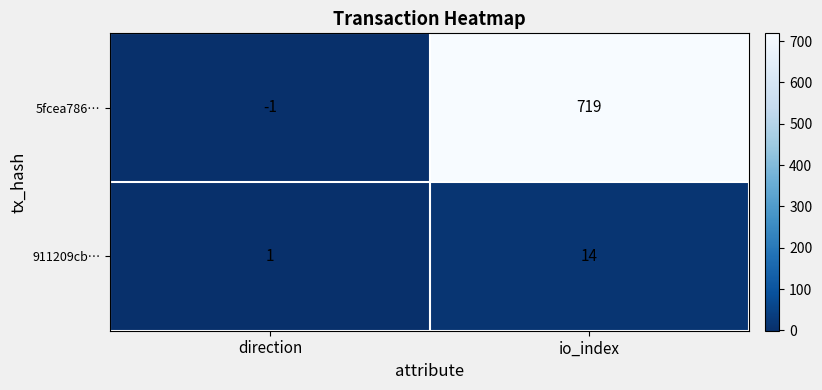

Which series has the widest spread of values?

5fcea786…